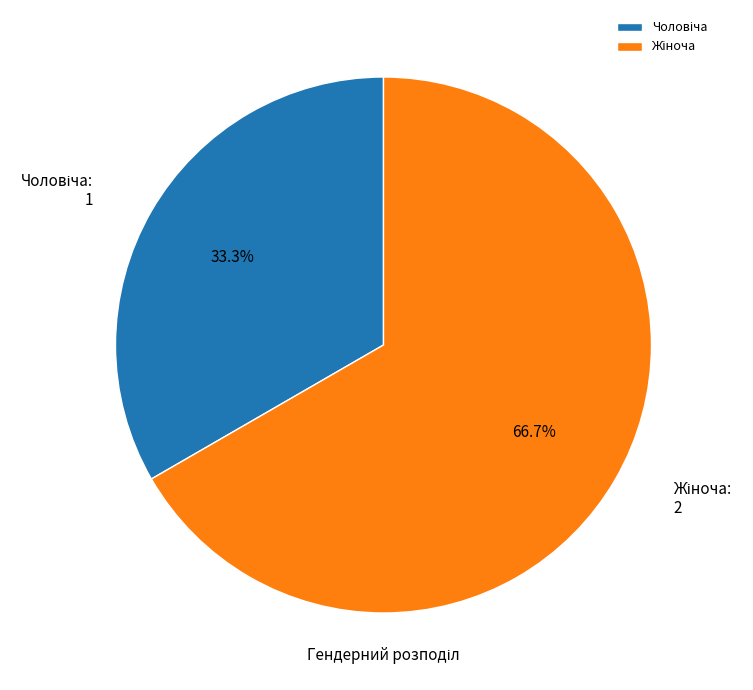

Does any single category account for the majority?

Yes